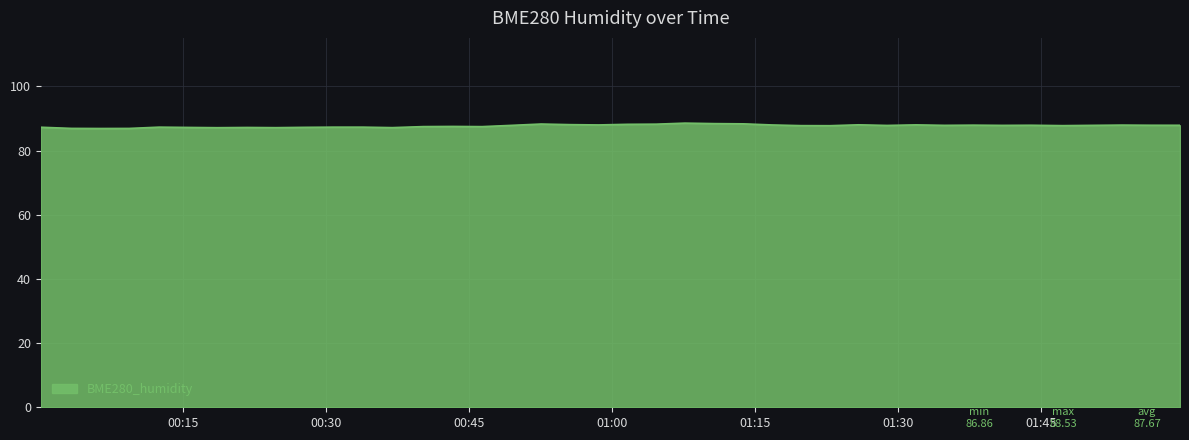

What is the minimum value shown in the chart?

86.9